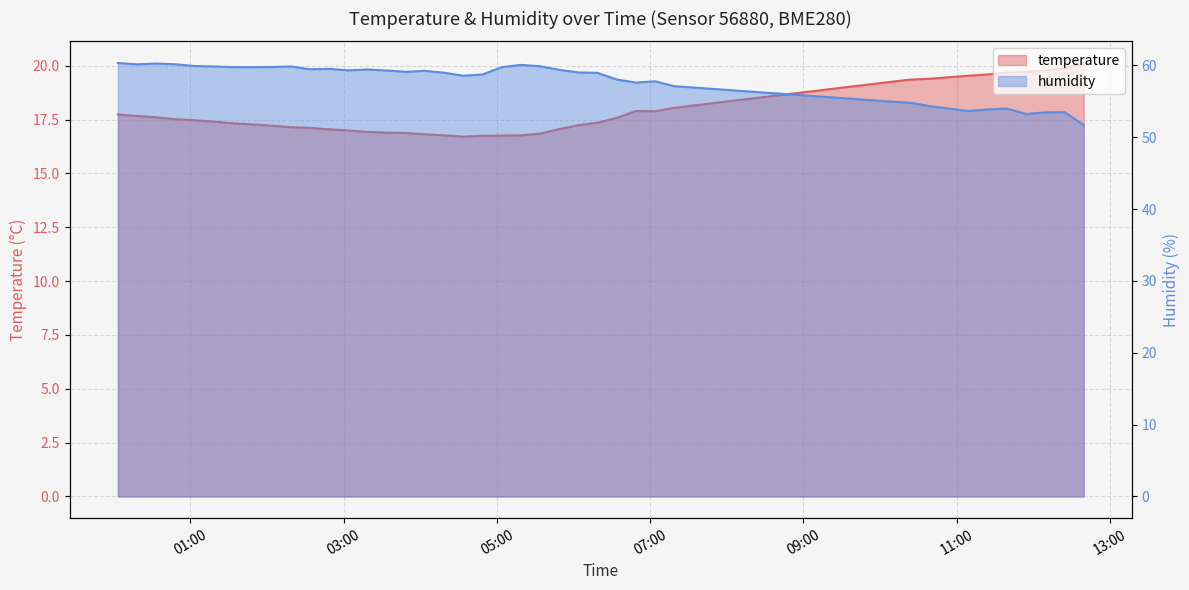

At which category is the sum across all series the highest?

2023-04-19T00:03:22